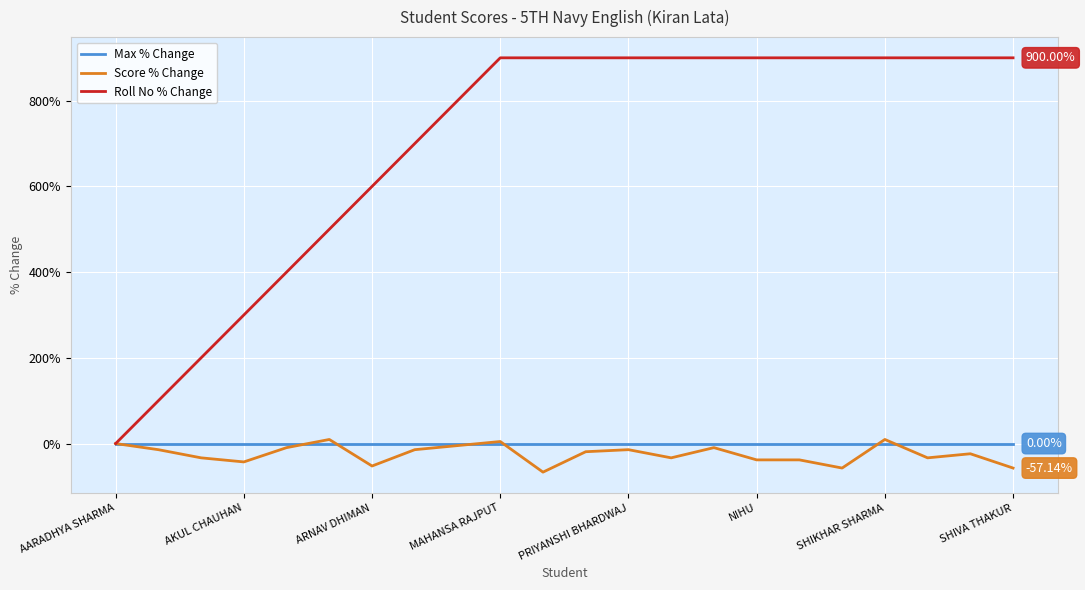

What is the value of the Roll No % Change point at the 20th from the left?

900.0